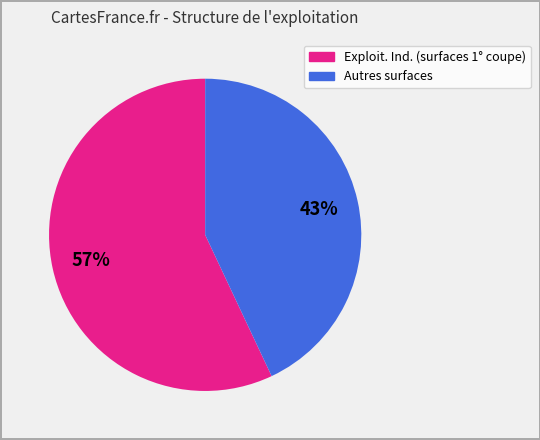

To the nearest percent, what is the difference between the largest and smallest slice percentages?

14%